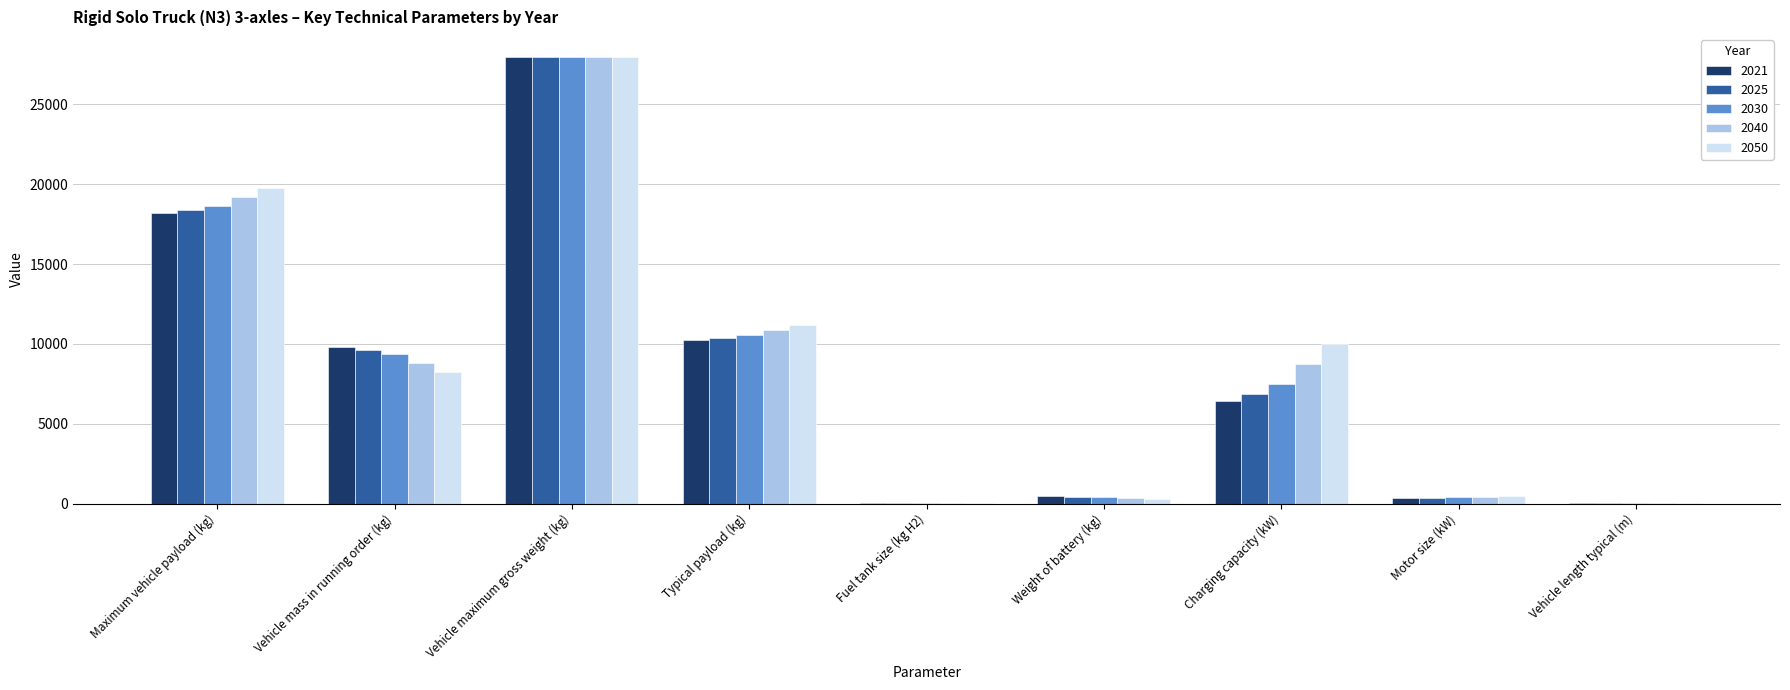

What is the greatest value displayed?

28000.0